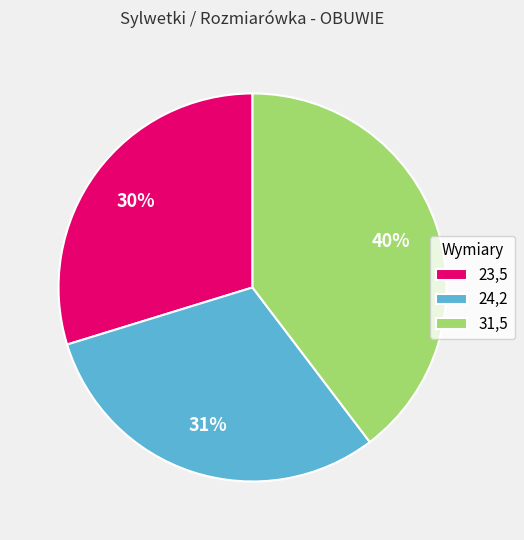

What is the smallest slice in the pie chart?

23,5